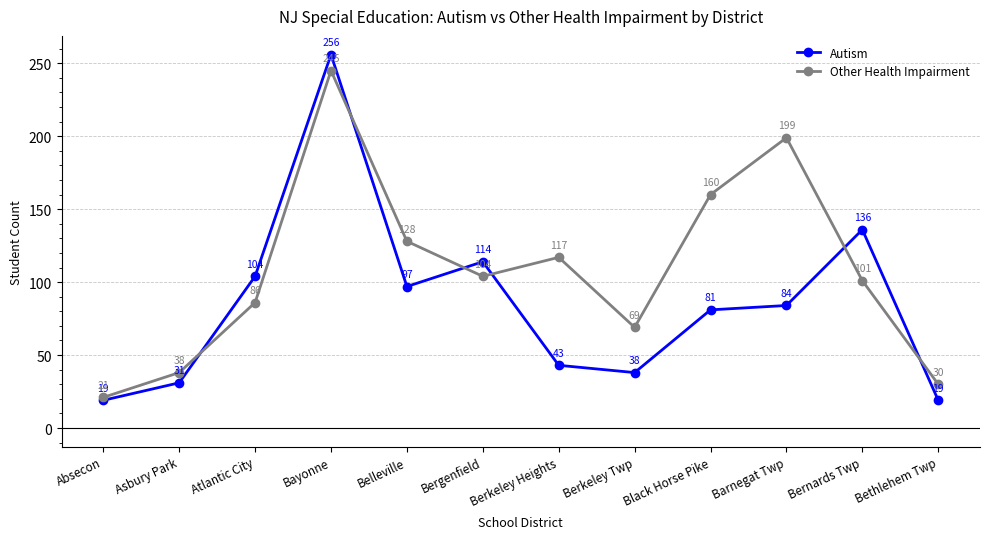

Which series has the largest total across all categories?

Other Health Impairment